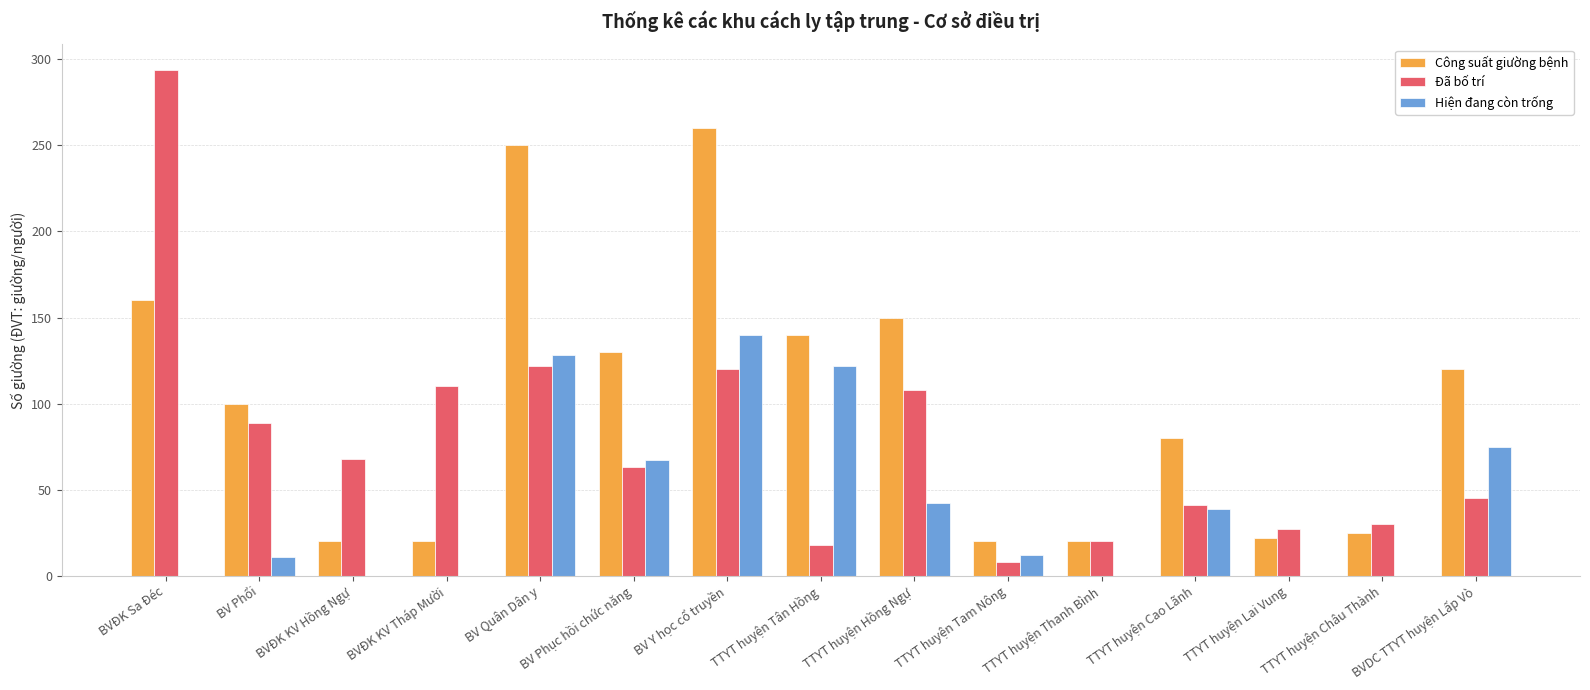

Which series has the largest range (max minus min)?

Đã bố trí